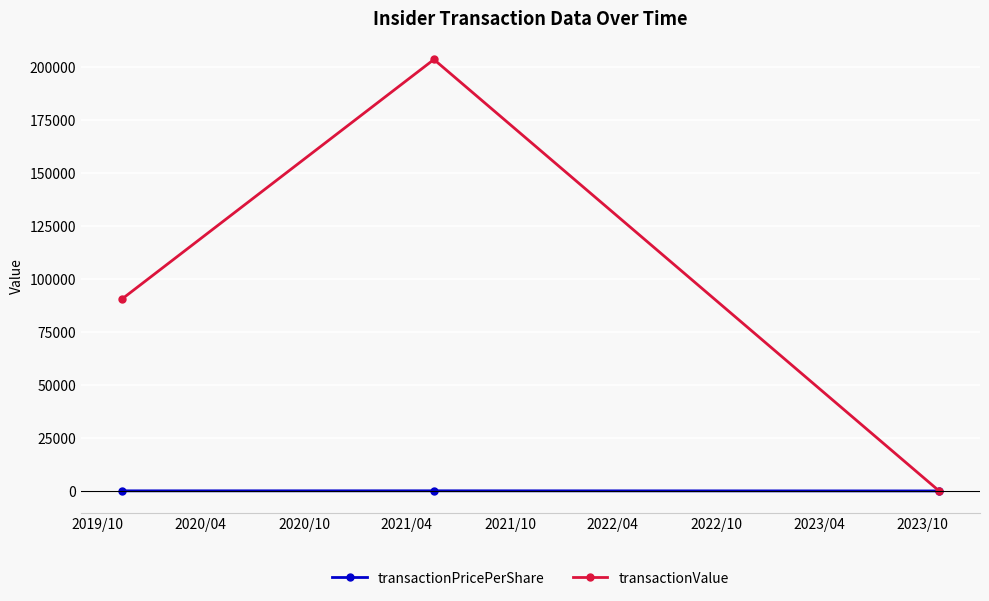

Which series has the widest spread of values?

transactionValue